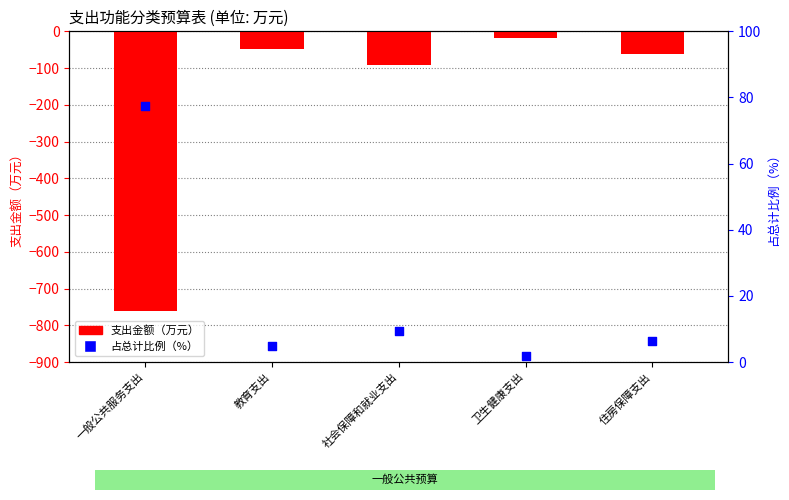

What are all the series names shown in the legend?

支出金额（万元）, 占总计比例（%）